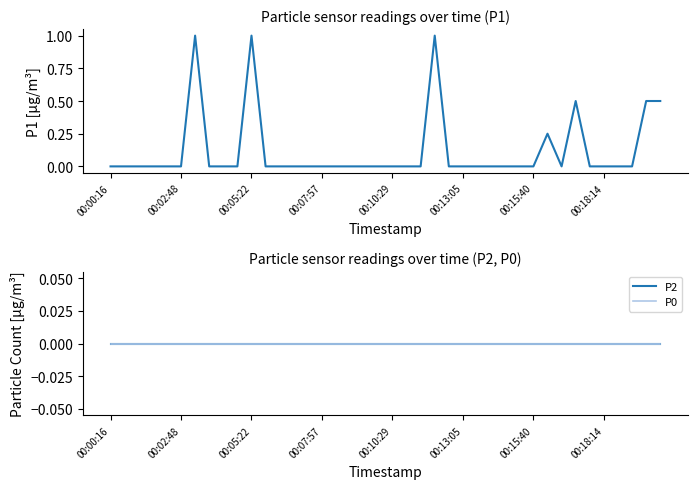

Is it true that P1 equals 0.5 at 00:07:57?

False